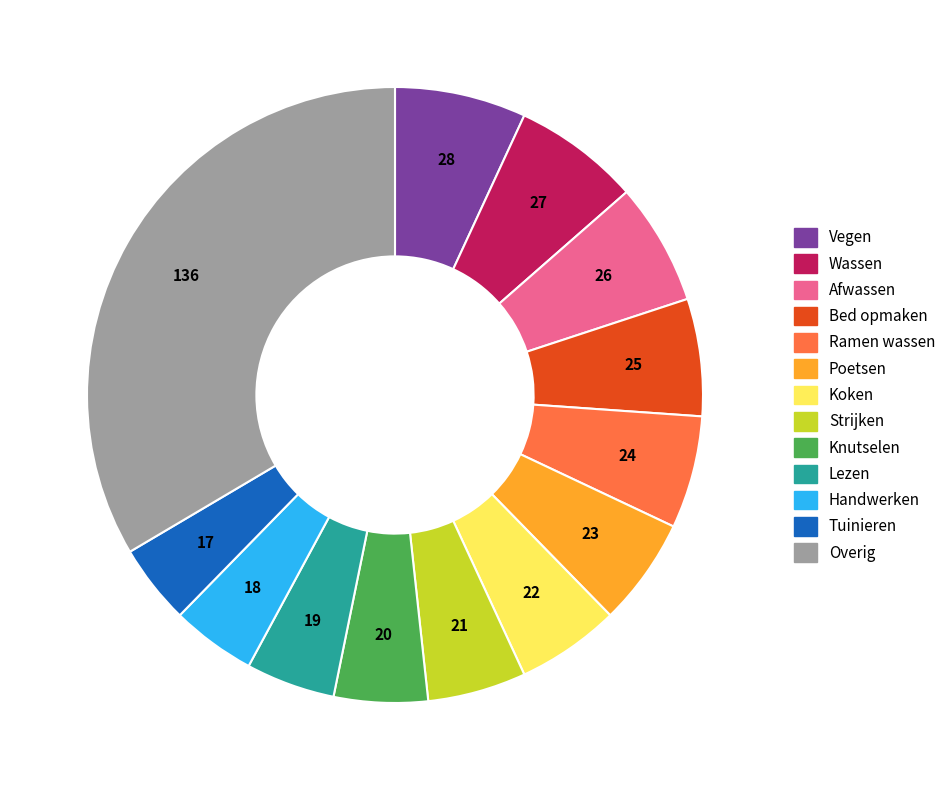

Is there any slice that represents more than half of the pie?

No